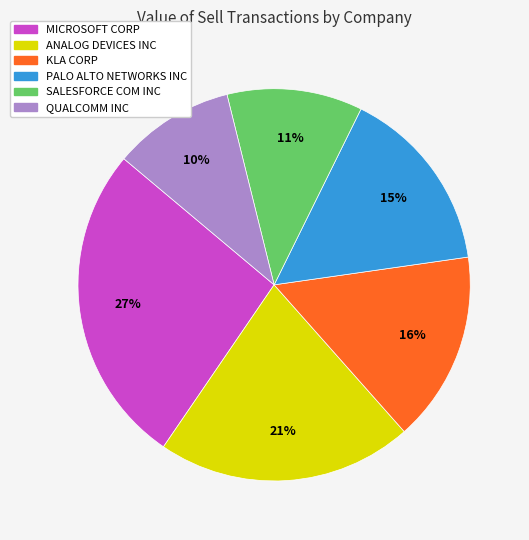

Which category has the smallest portion of the pie?

QUALCOMM INC